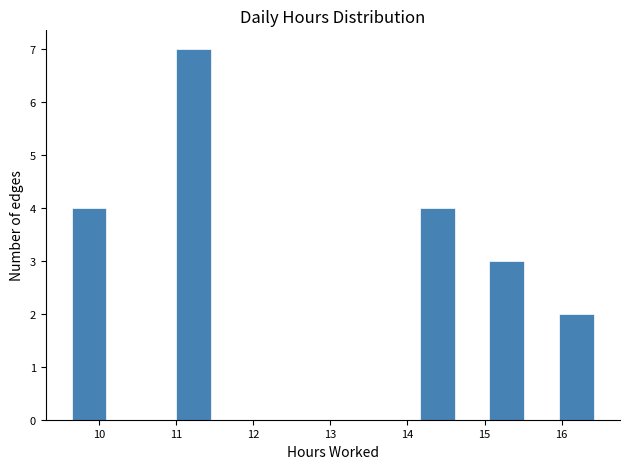

Over which range of the x-axis is the bar tallest?

11.0 to 11.4